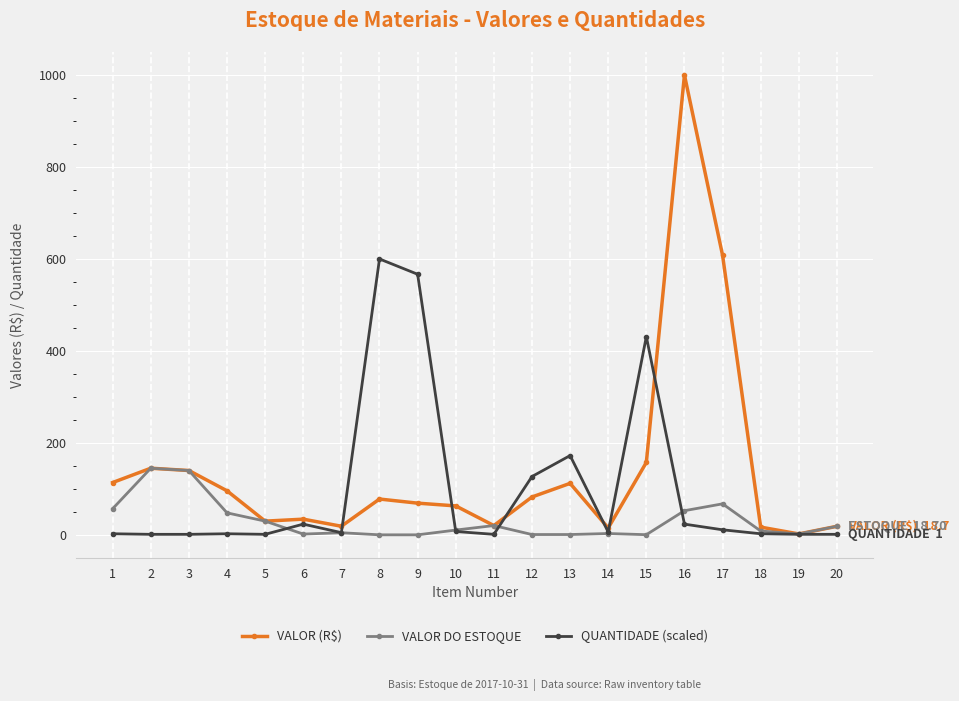

True or false: QUANTIDADE (scaled) has more than 2 interior local peaks.

True